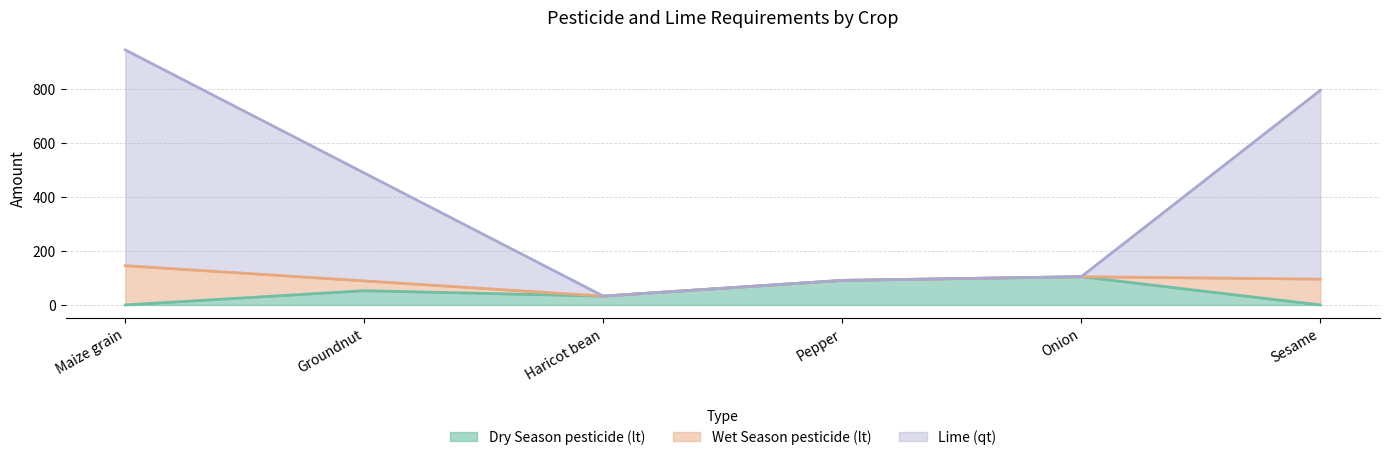

What is the label of the 1st point from the right?

Sesame